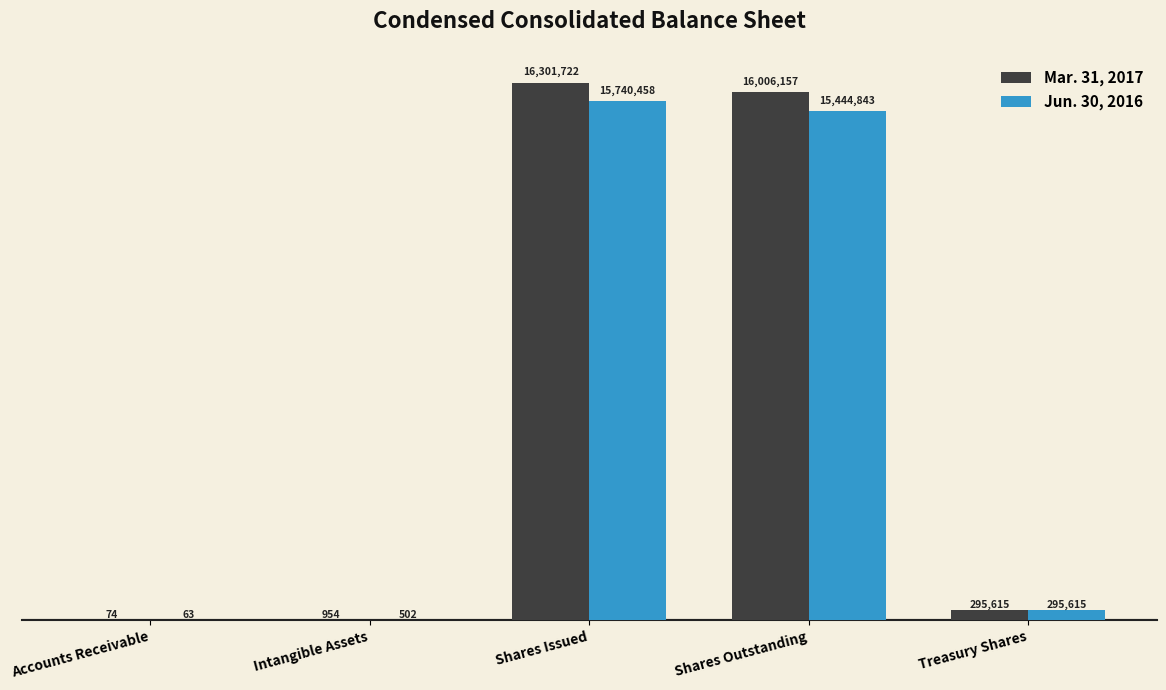

Which series has the widest spread of values?

Mar. 31, 2017